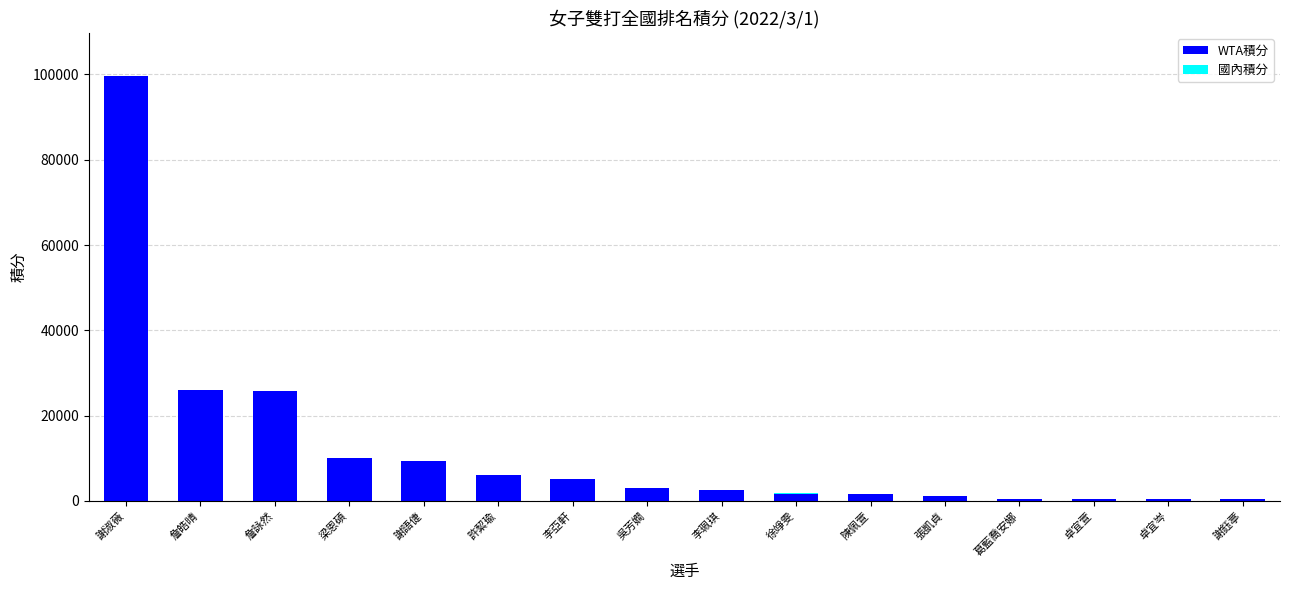

At which category is the sum across all series the highest?

謝淑薇